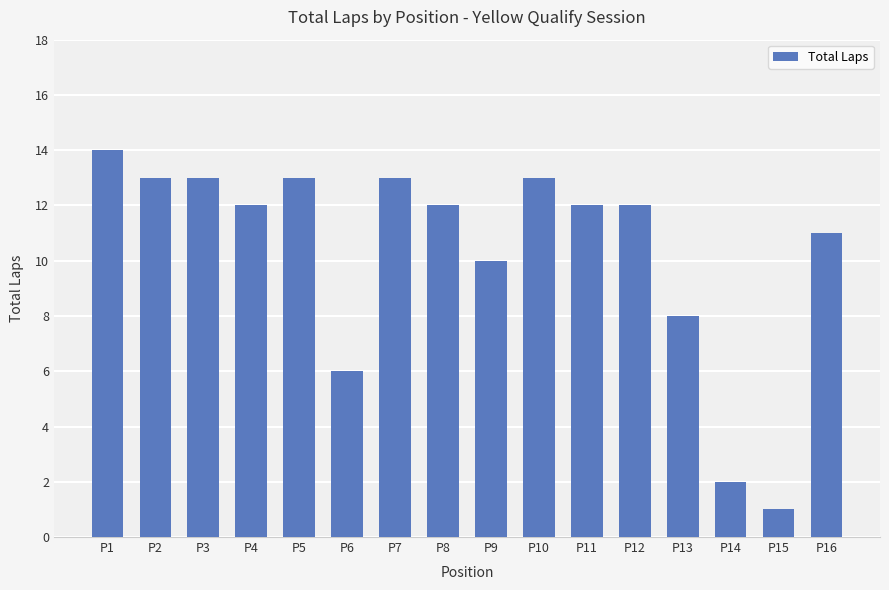

Between P4 and P3, which is larger?

P3